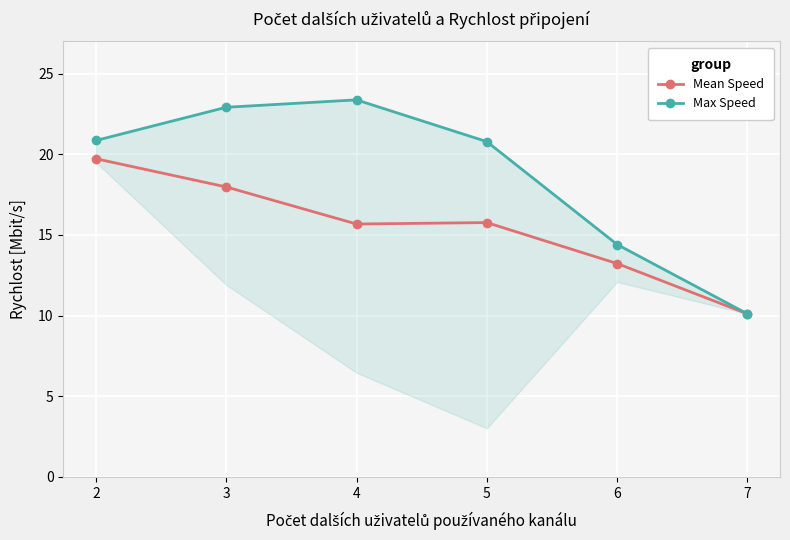

Is it true that Mean Speed equals 19.5 at 6?

False